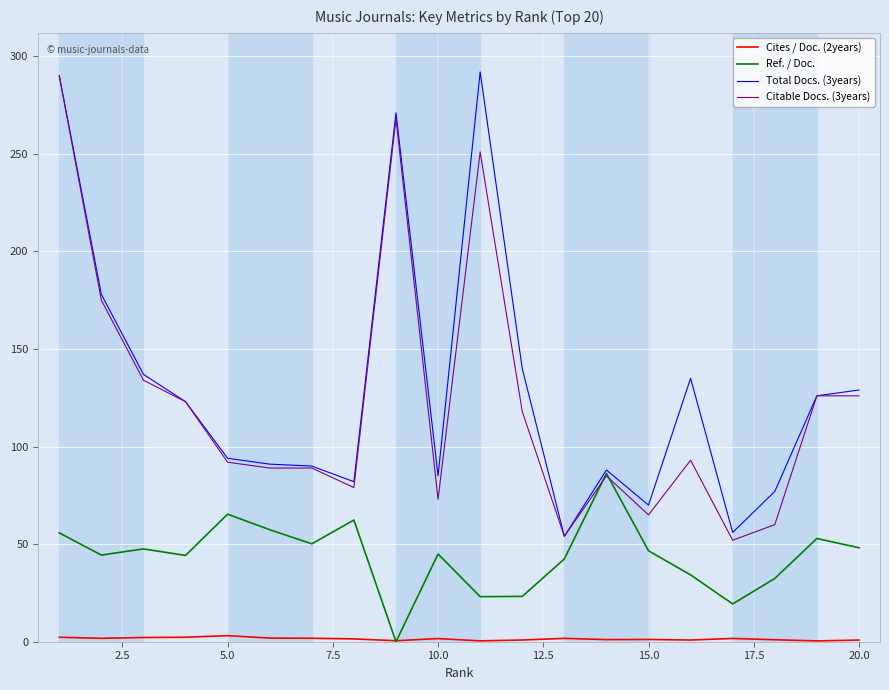

Is this an area chart (filled region under the line)?

No